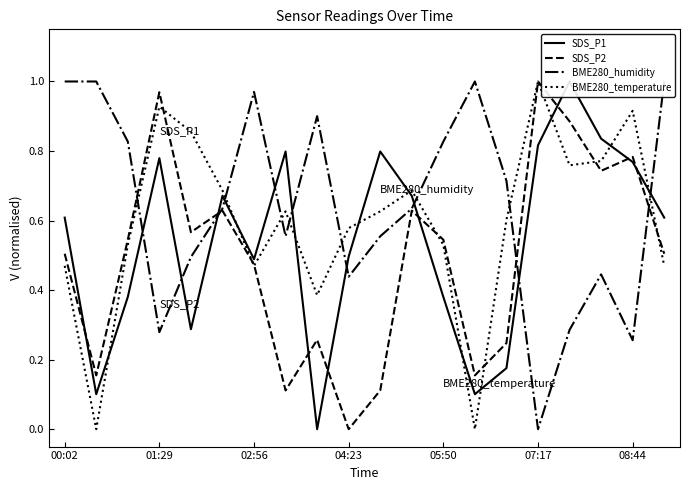

What is the average value of the BME280_temperature series?

0.6